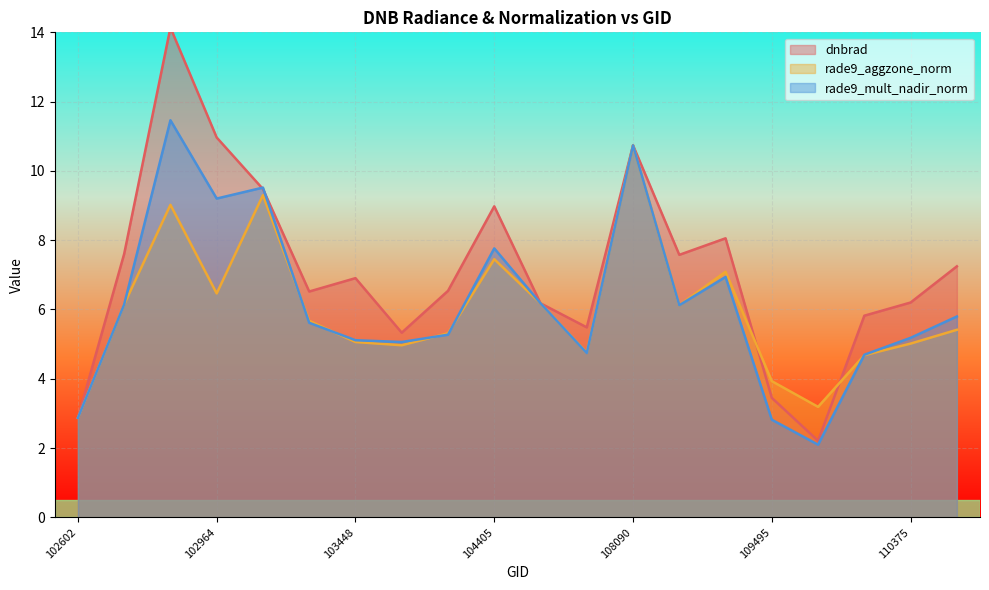

Which series changed the most between 102964 and 103694?

dnbrad